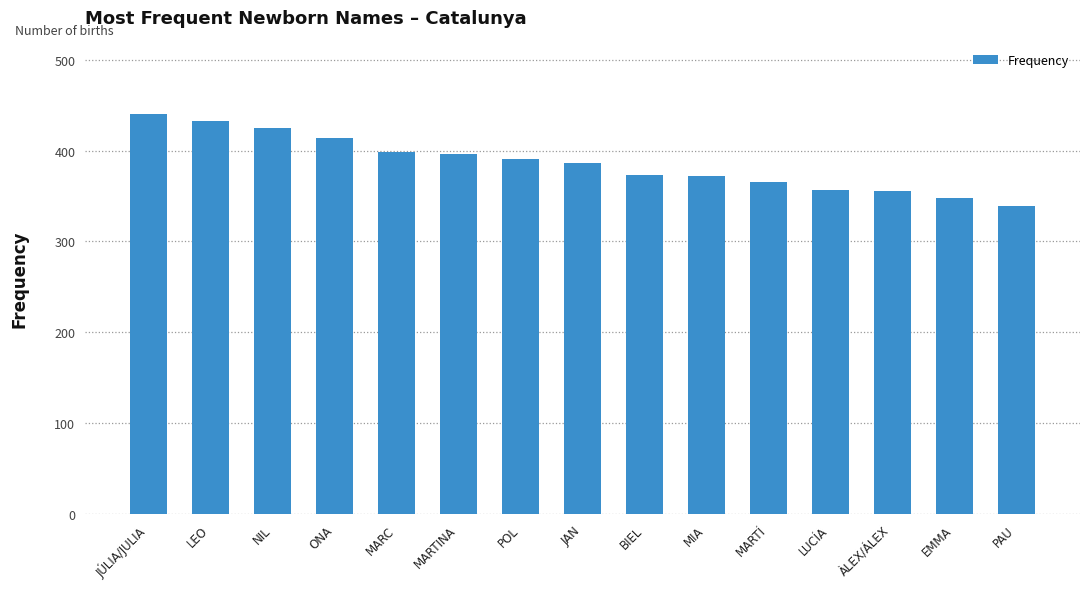

Between LEO and PAU, which is larger?

LEO